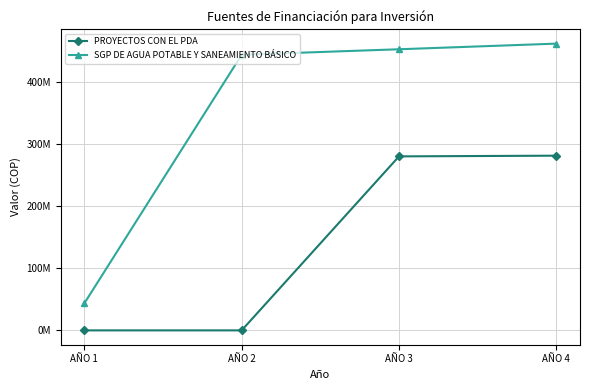

What are all the series names shown in the legend?

PROYECTOS CON EL PDA, SGP DE AGUA POTABLE Y SANEAMIENTO BÁSICO